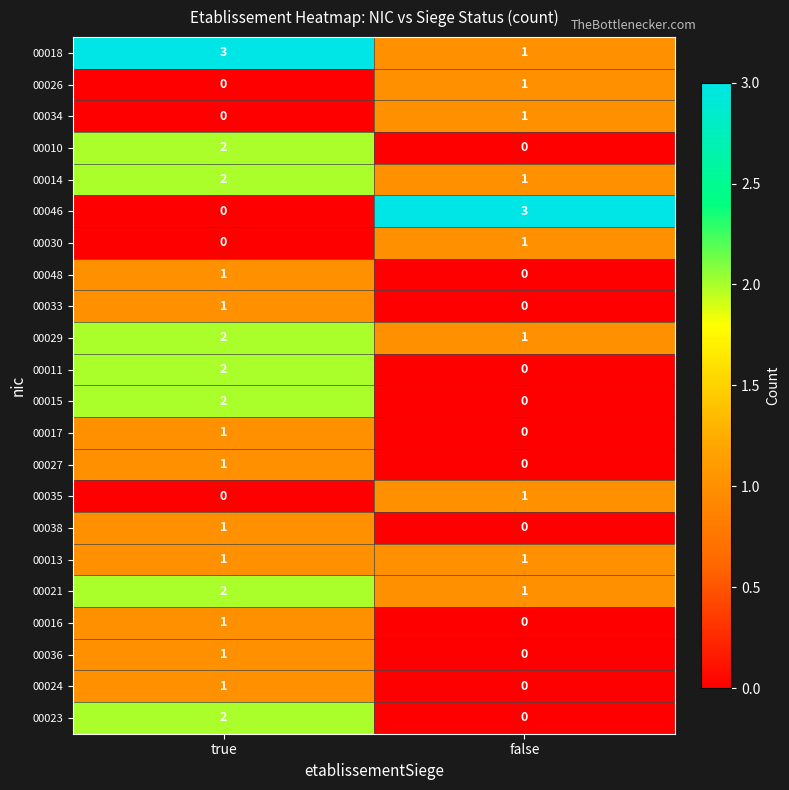

Which category has the highest value in the 00035 series?

false